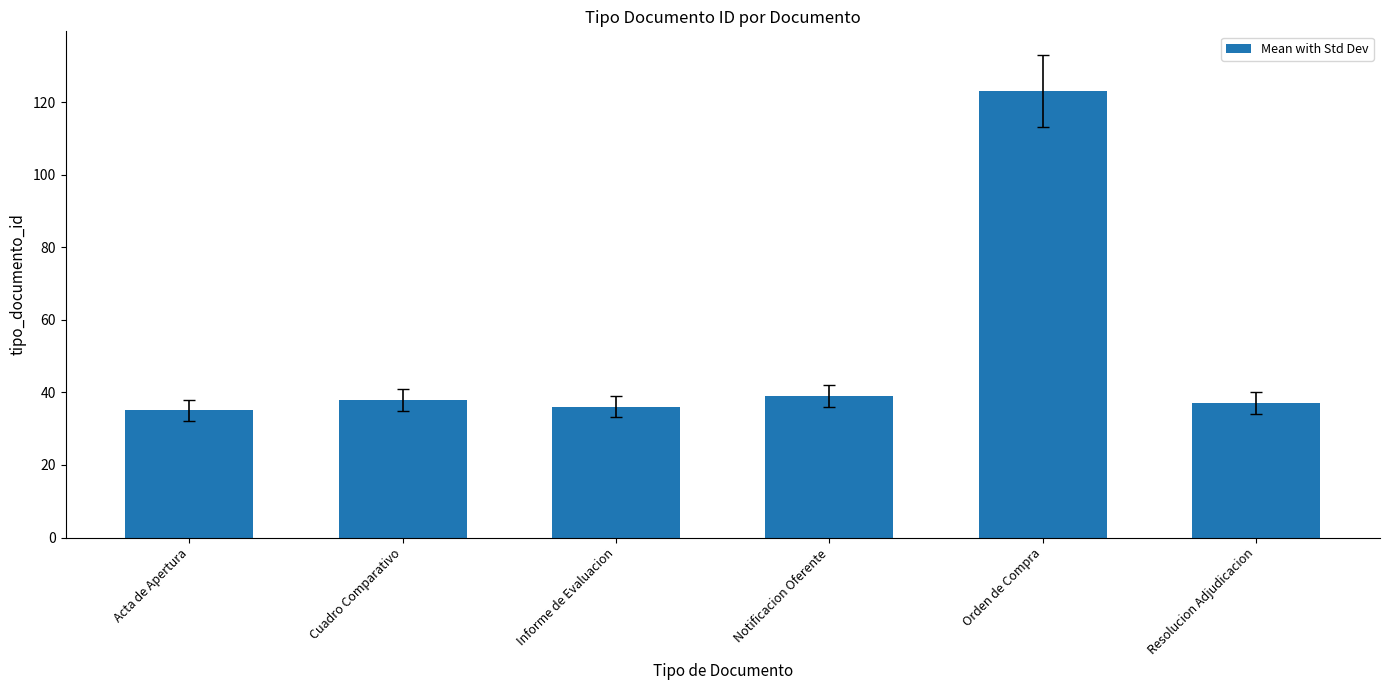

What is the minimum value shown in the chart?

35